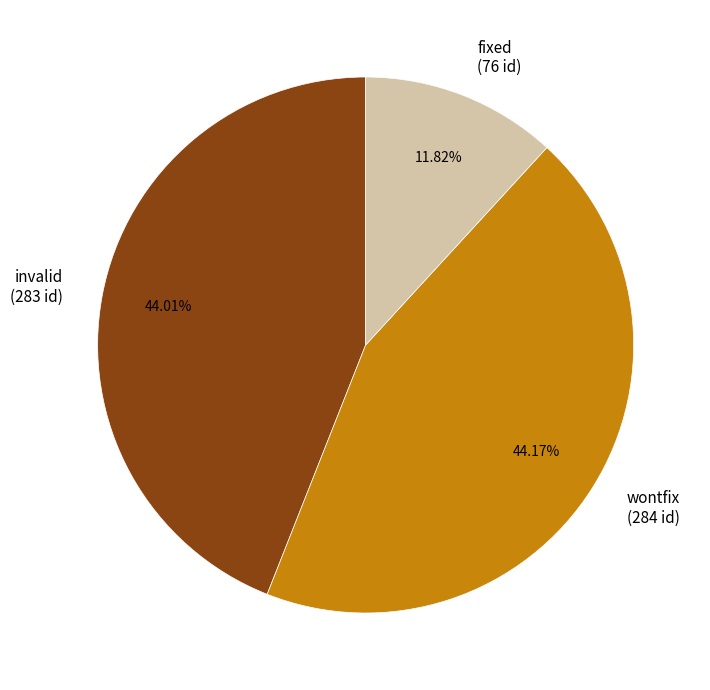

True or false: invalid accounts for 52% of the total.

False